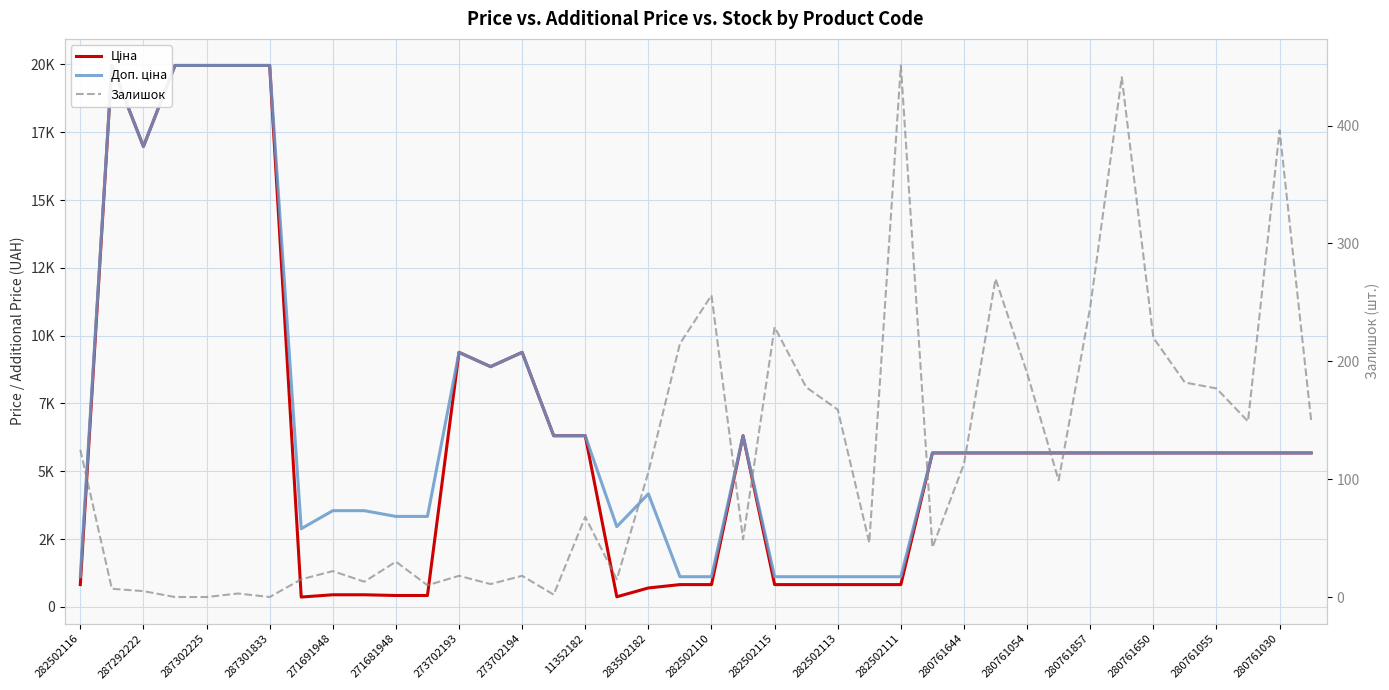

Rank the series by their maximum value, from lowest to highest.

Залишок, Ціна, Доп. ціна